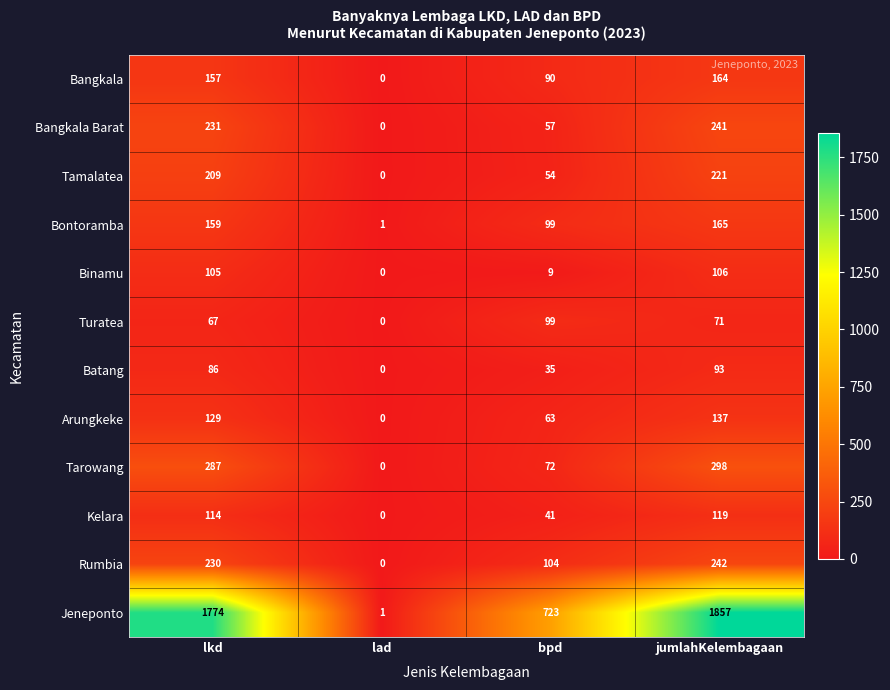

At how many categories does at least one series exceed 1293?

2